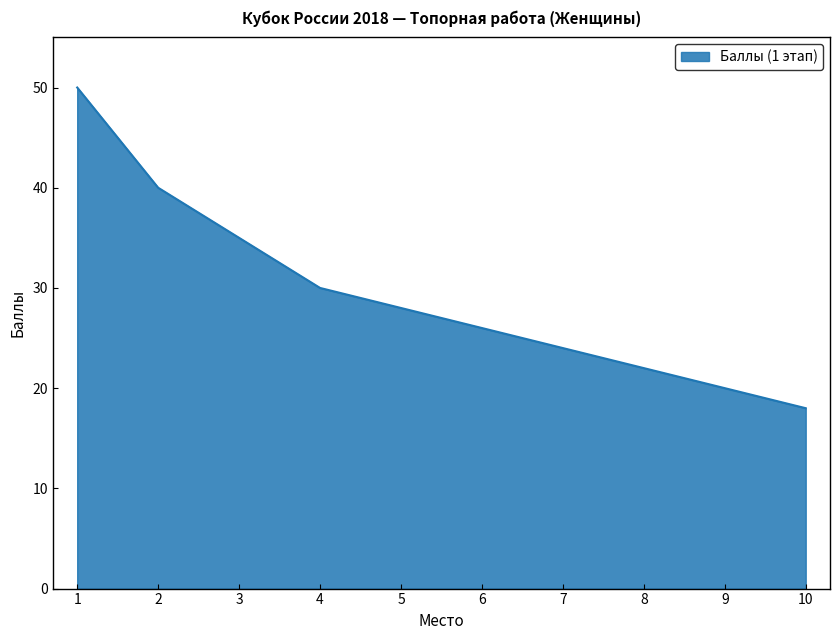

List the labels in order of value, largest first.

1, 2, 3, 4, 5, 6, 7, 8, 9, 10